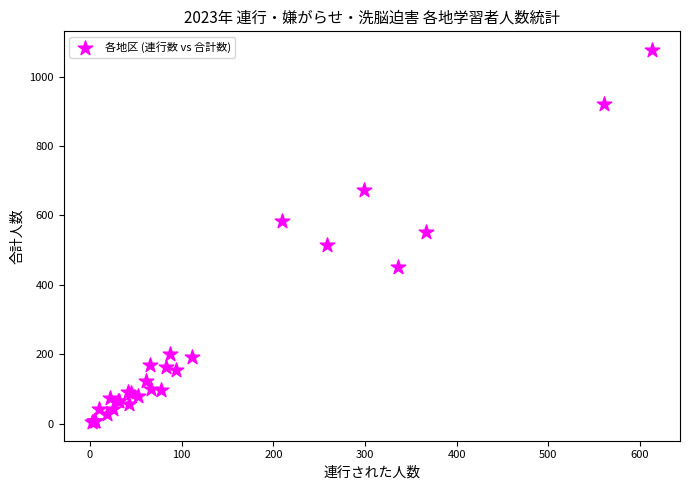

What Y value in the scatter plot is closest to 540?

552